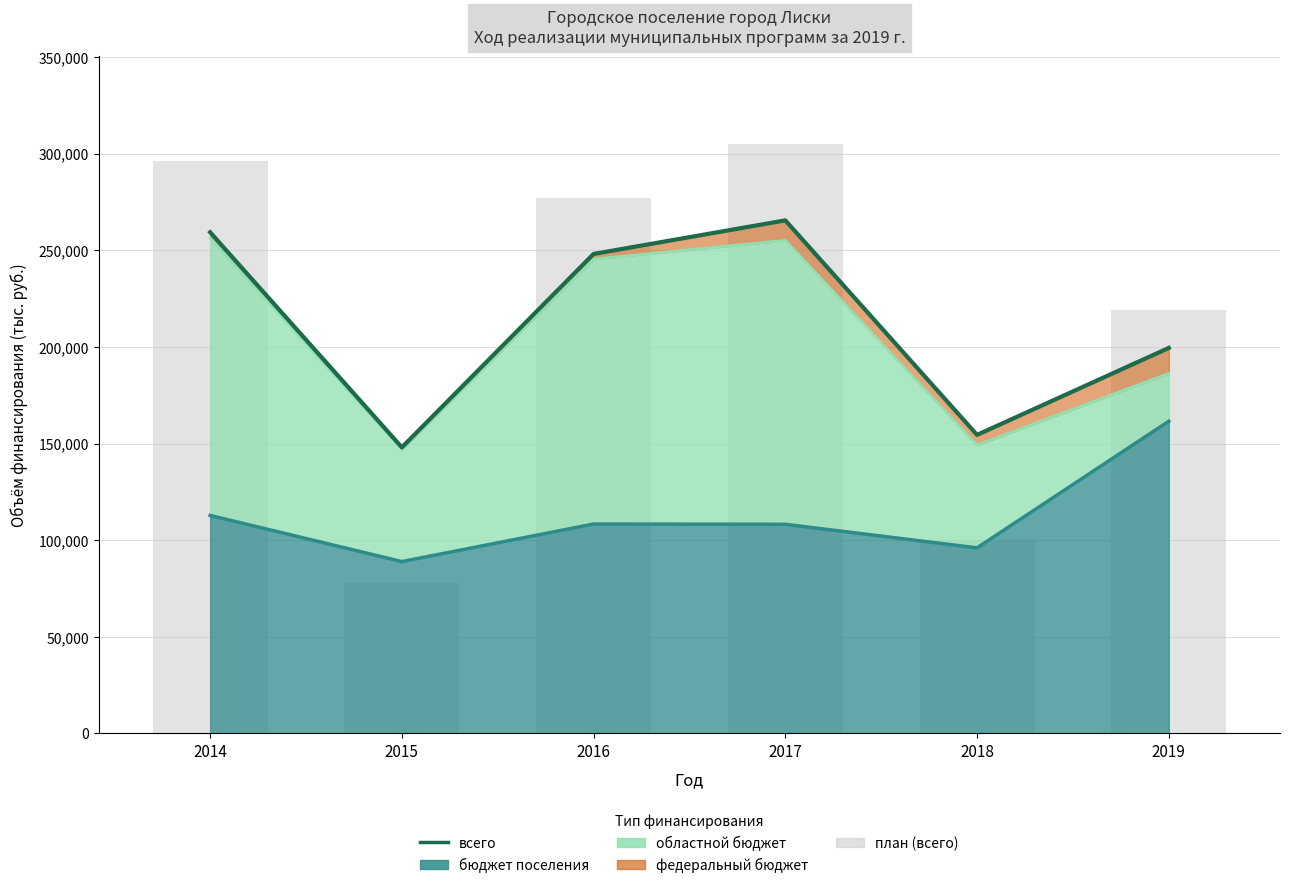

Where does the data first go above 248127?

2014